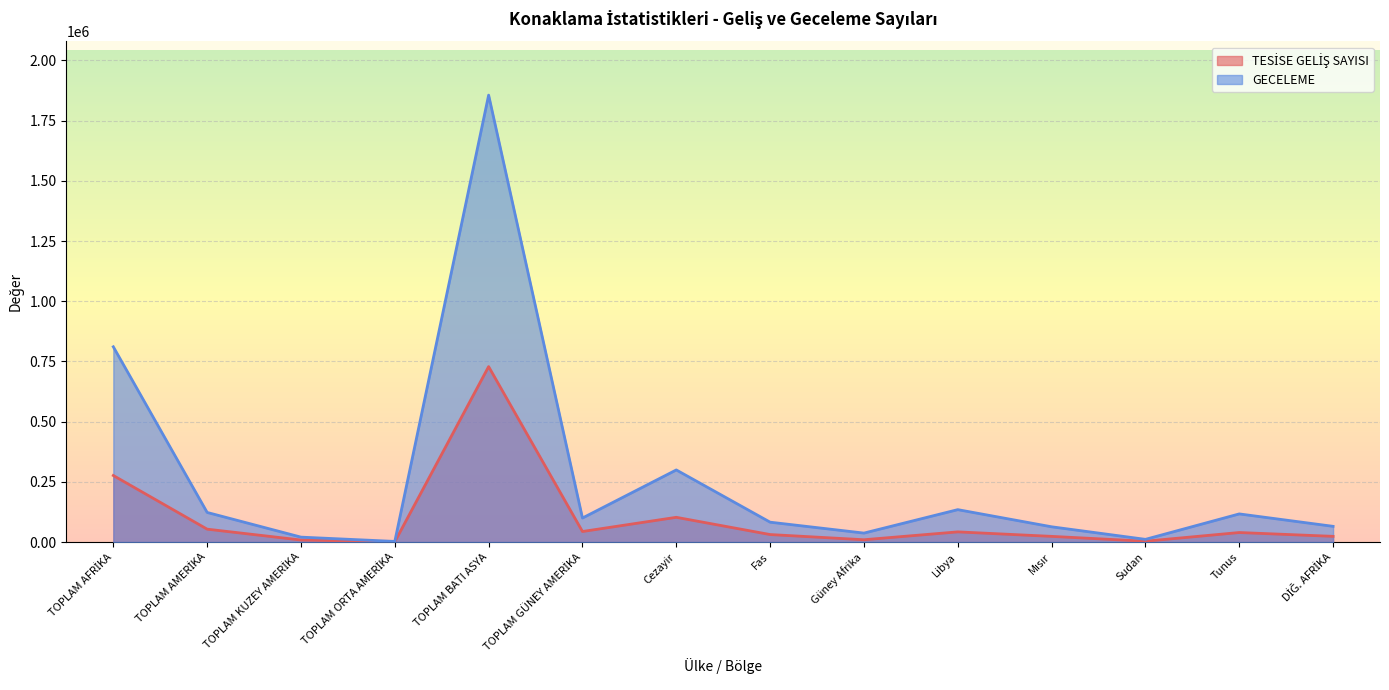

Which series has the largest range (max minus min)?

GECELEME